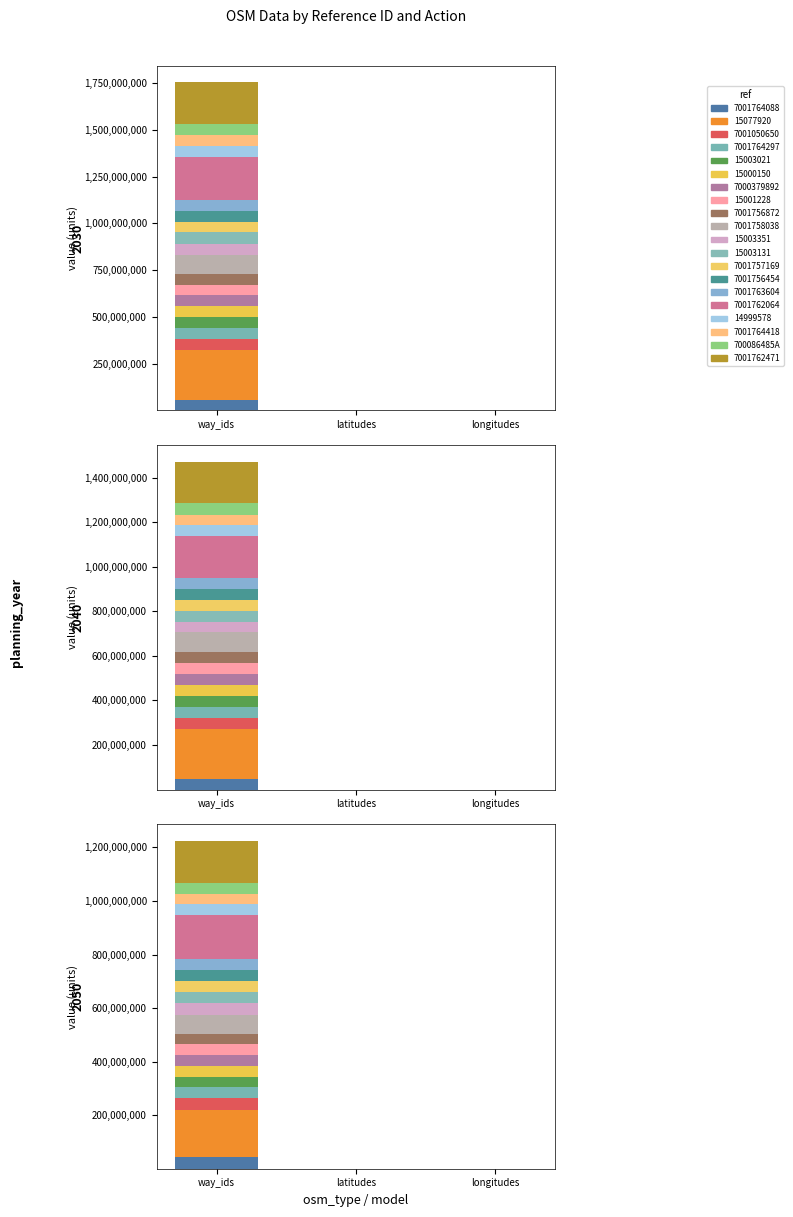

What position from the right is way_ids?

3